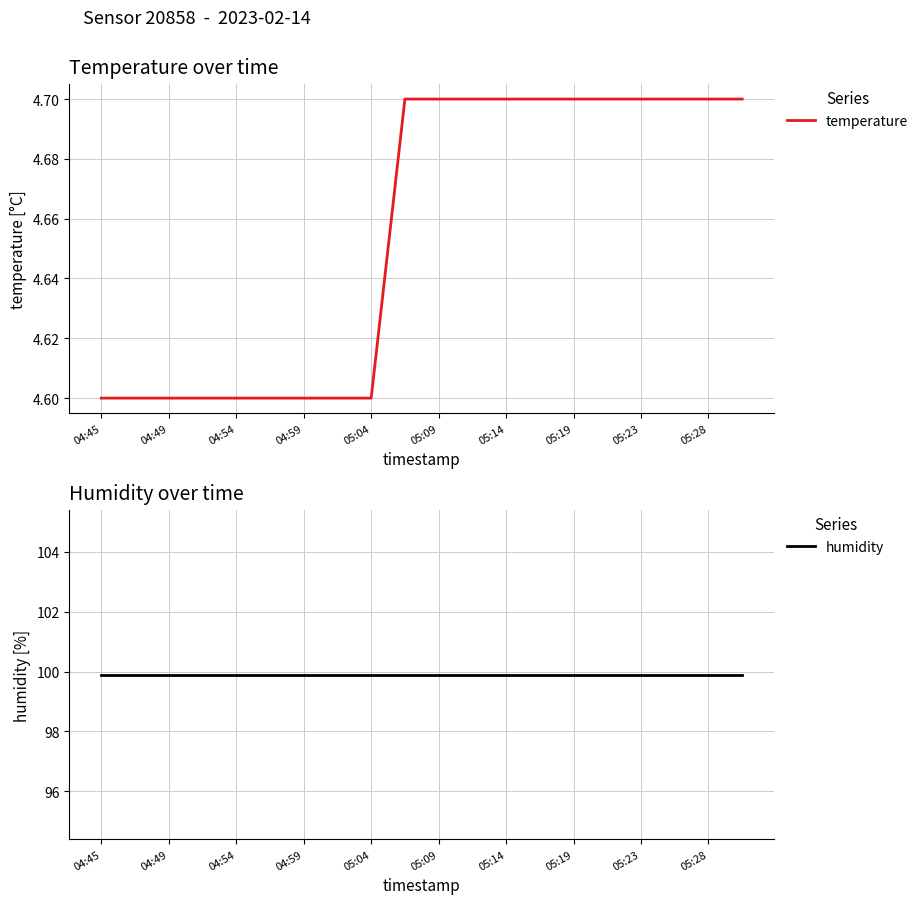

What is the value of the temperature point at the 14th from the left?

4.7